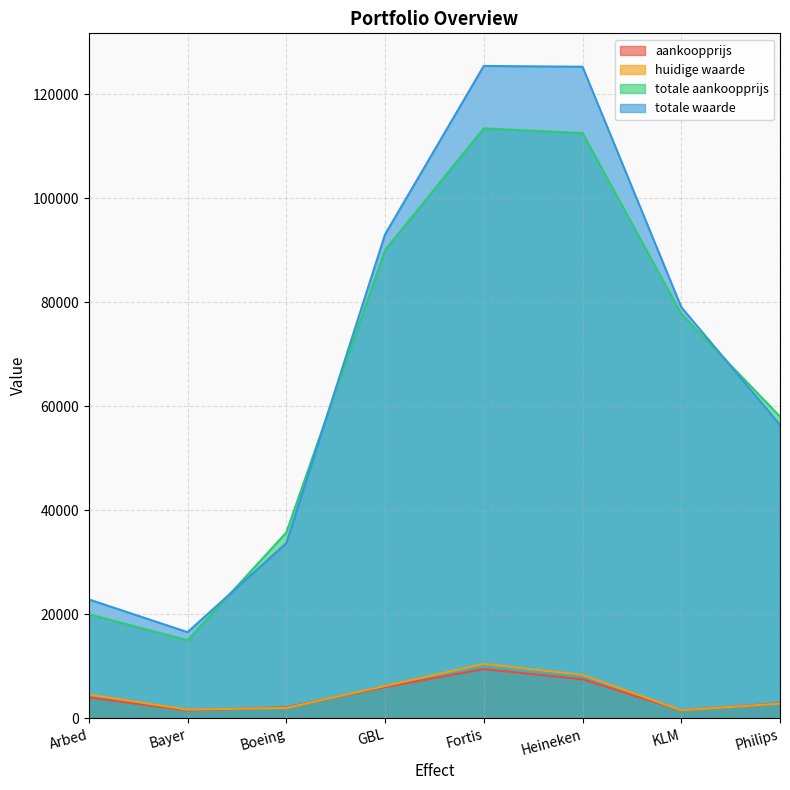

Which category has the highest value across all series?

Fortis